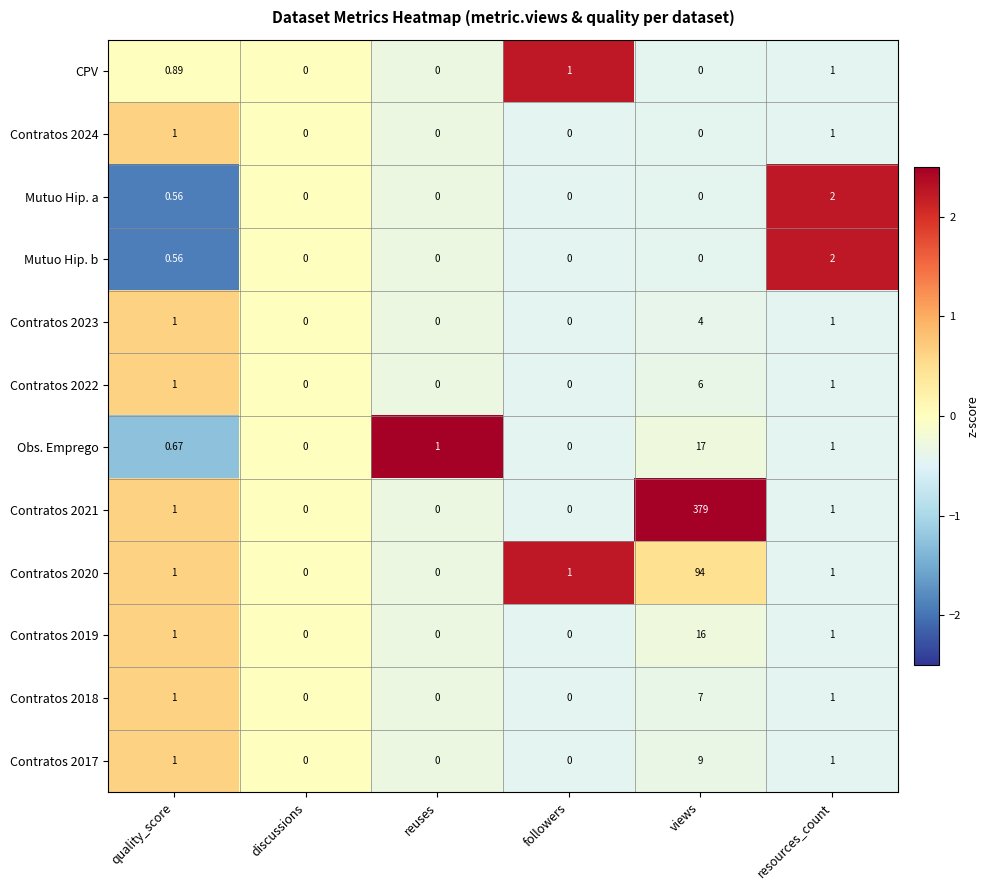

At which label does Contratos 2021 reach its peak?

views